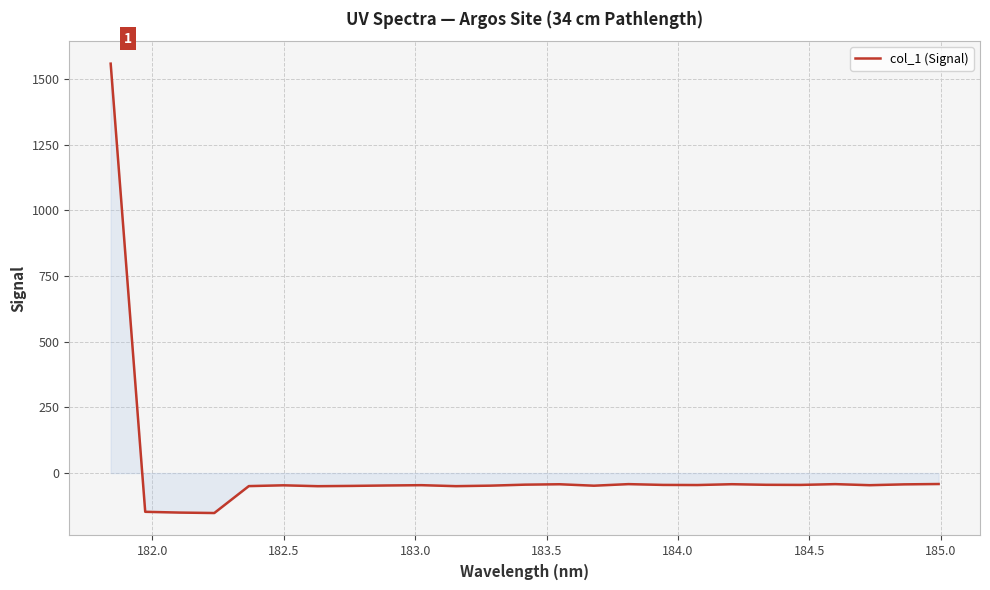

What is the maximum value shown in the chart?

1558.2